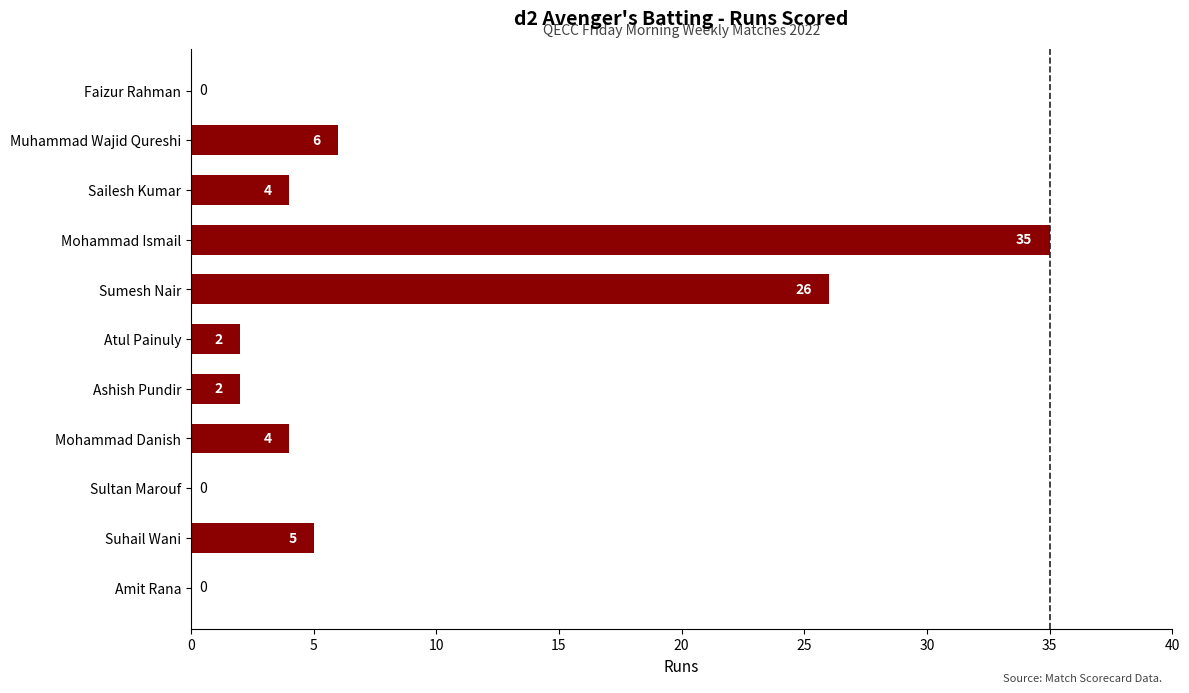

How many positive values are there?

8